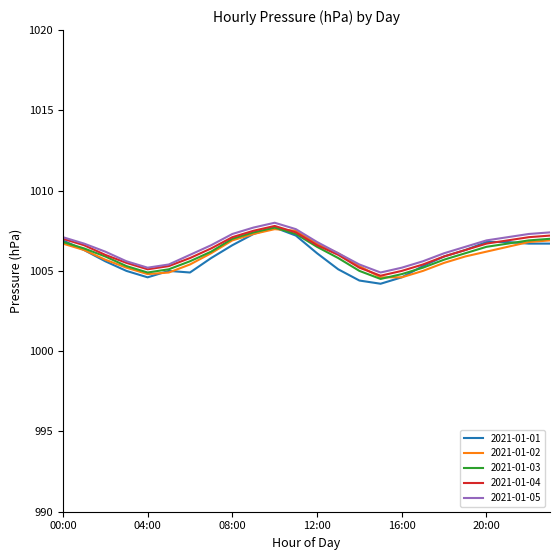

What is the lowest value of the 2021-01-03 series?

1004.5